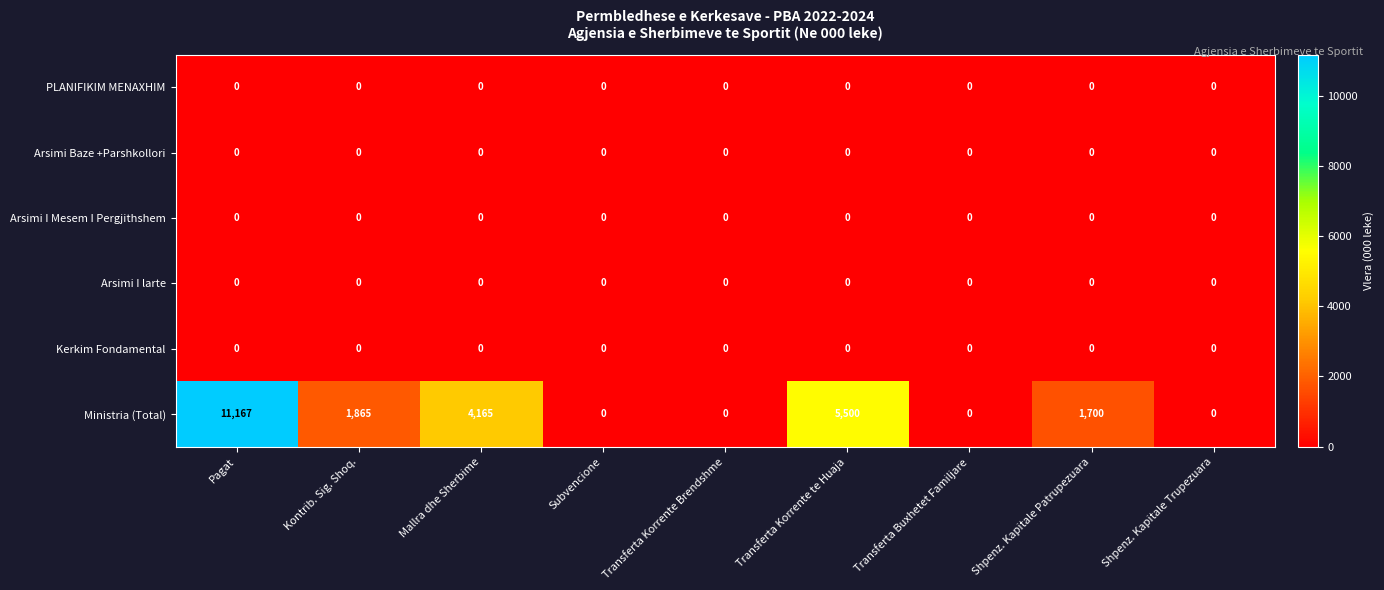

At which category is the sum across all series the highest?

Pagat